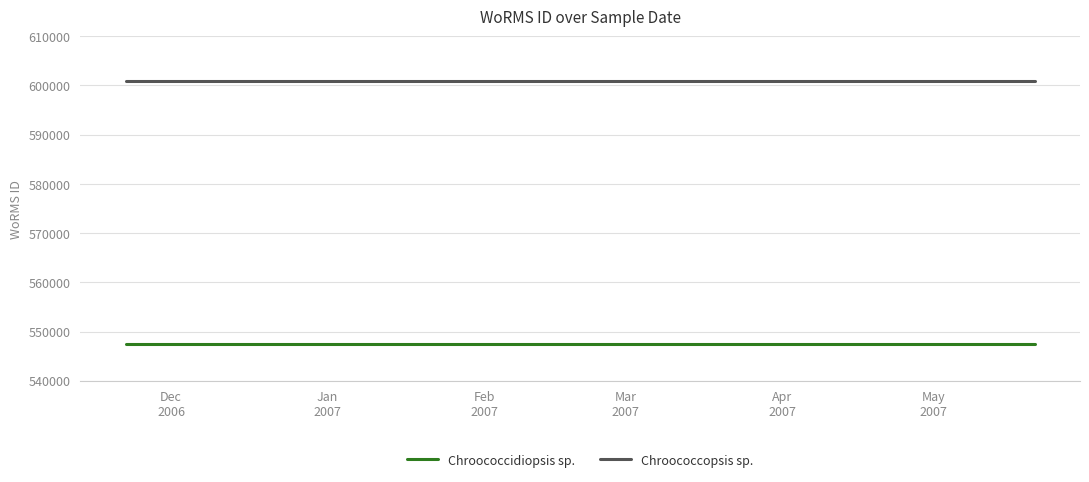

What is the average value of the Chroococcopsis sp. series?

600979